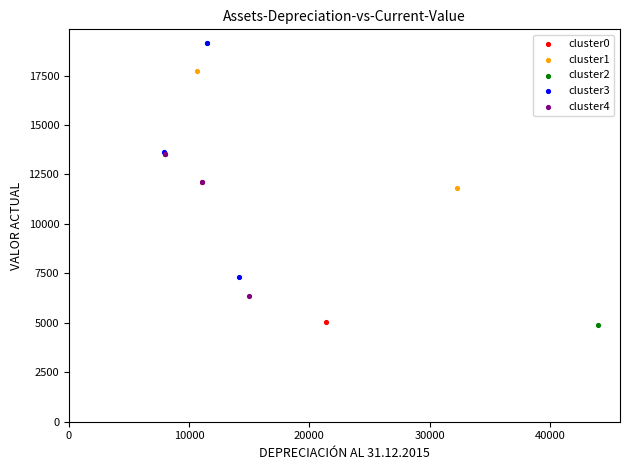

Which series has the widest spread of Y values?

cluster2